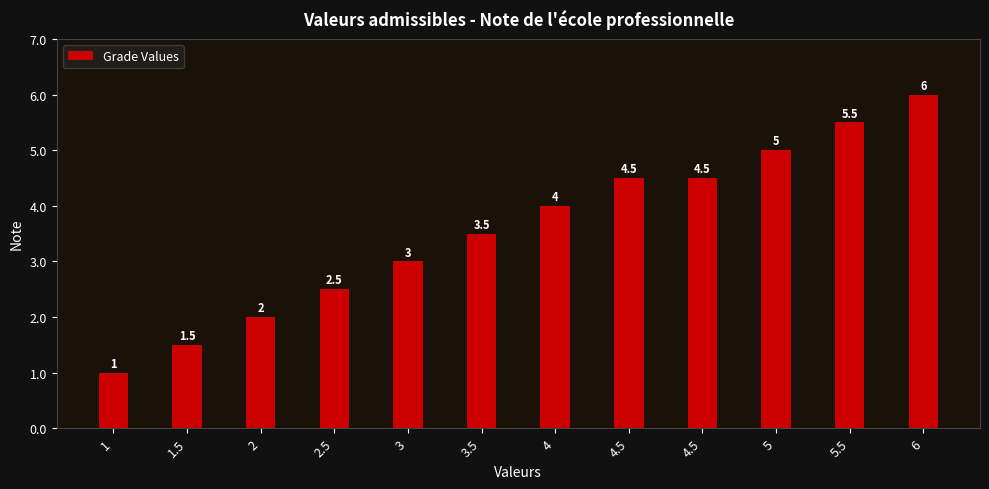

What is the ratio of the value at 1 to the value at 1.5?

0.7